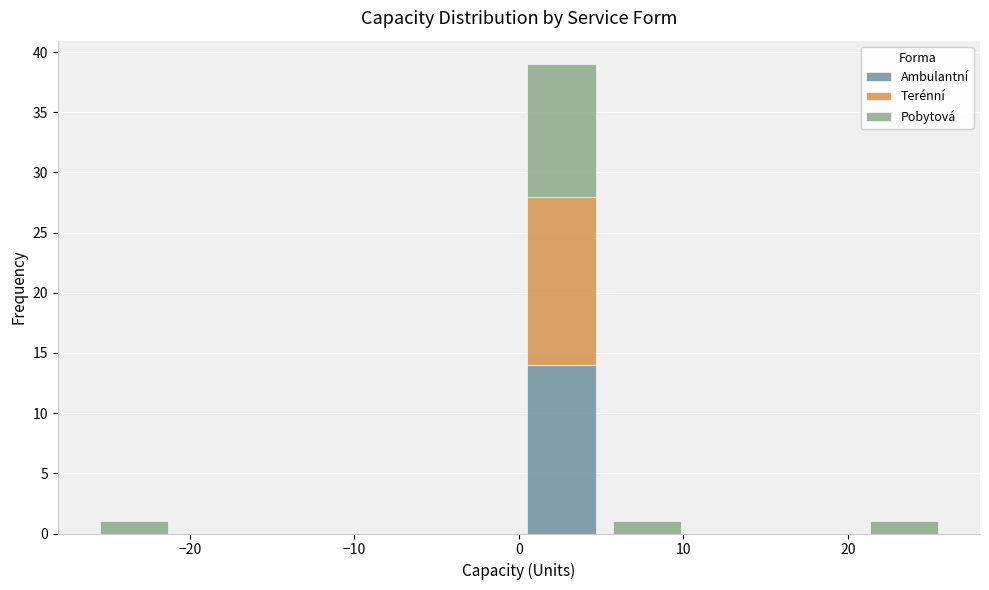

Reading left to right, list every stacked bar in this chart as the range it spans on the x-axis followed by its total height. Neither the bar edges nor the heights are printed on the chart, so give them approximately, as read against the axes.

-26.0 to -20.8: 1
-20.8 to -15.6: 0
-15.6 to -10.4: 0
-10.4 to -5.2: 0
-5.2 to 0.0: 0
0.0 to 5.2: 39
5.2 to 10.4: 1
10.4 to 15.6: 0
15.6 to 20.8: 0
20.8 to 26.0: 1